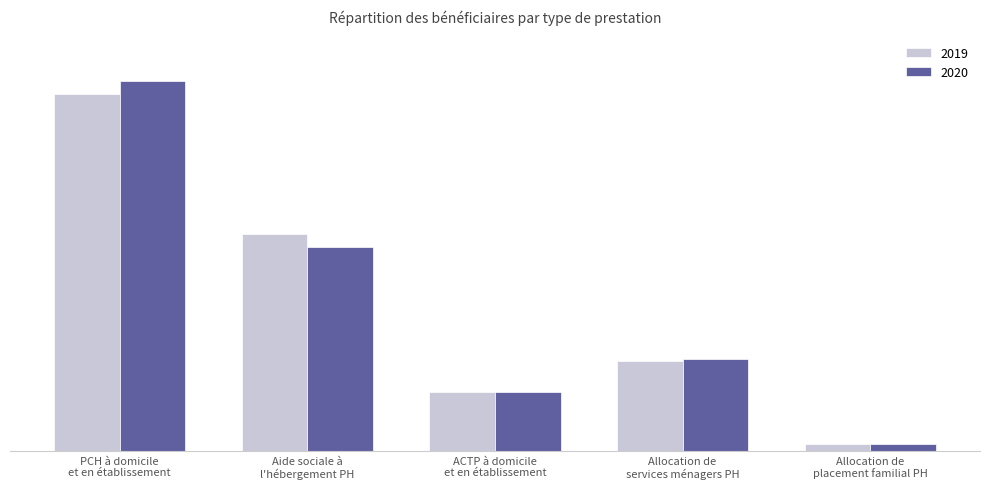

Are the bars grouped side by side (vs. stacked)?

Yes